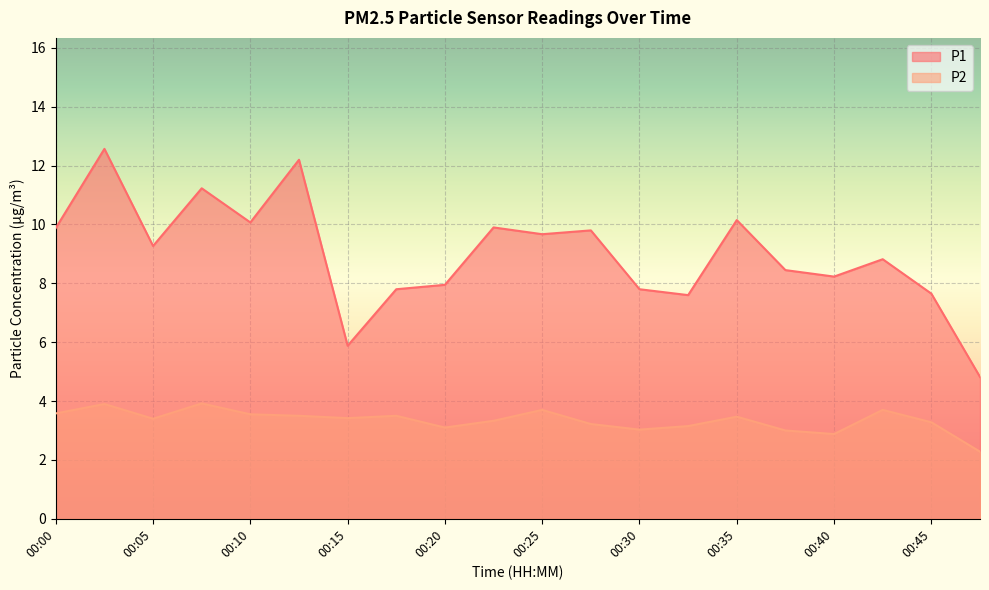

Where is P1 nearest to the value 8?

00:20